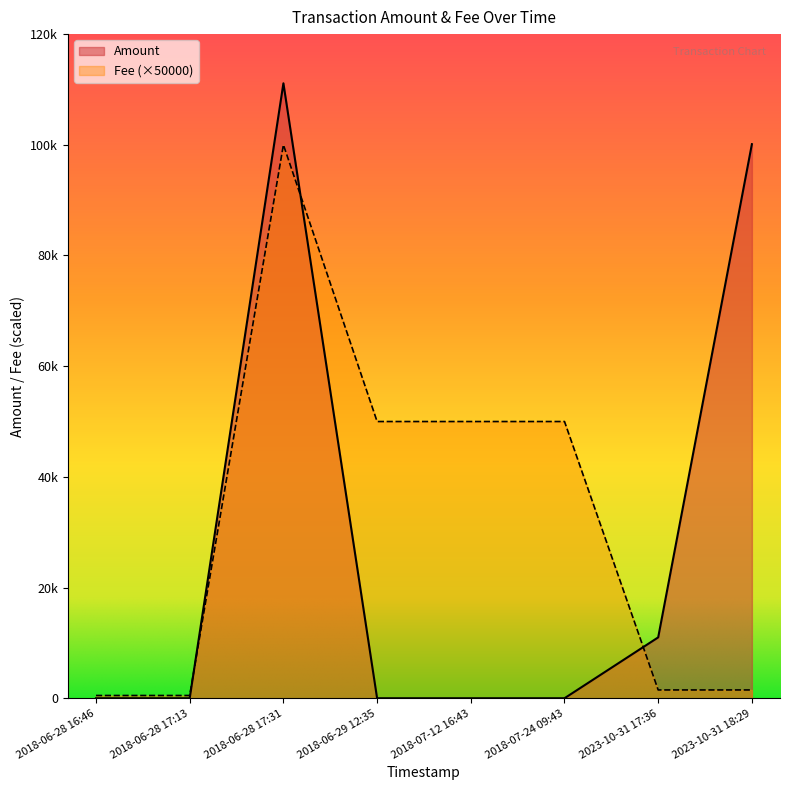

What are all the series names shown in the legend?

Amount, Fee (×50000)